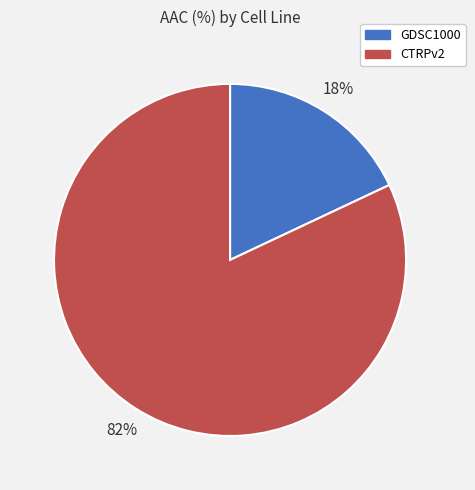

Combined, do GDSC1000 and CTRPv2 account for over 50%?

Yes